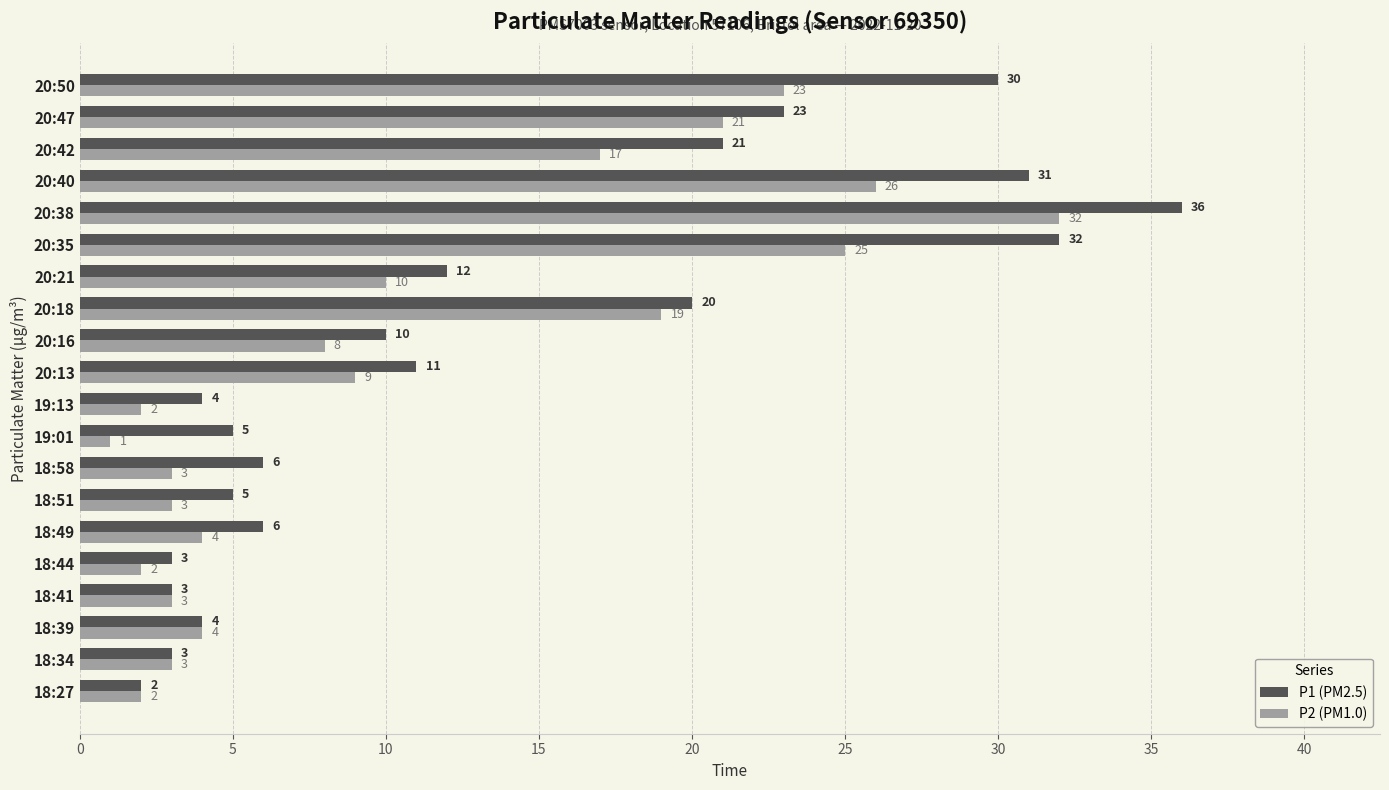

True or false: P2 (PM1.0) has a value of 32 at 20:38.

True